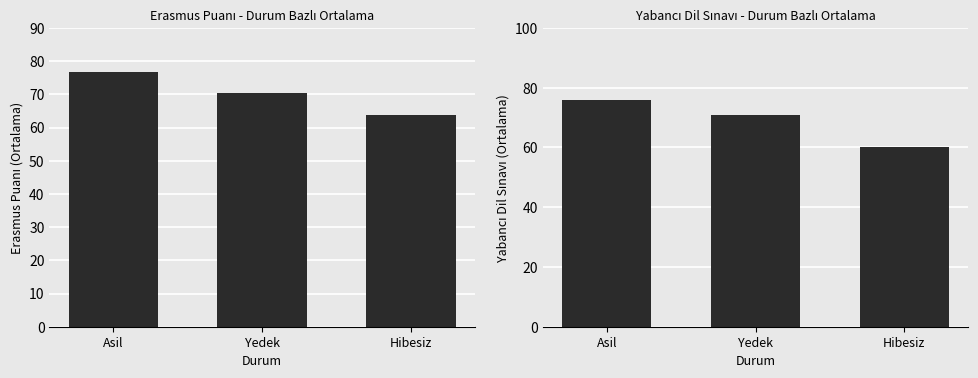

At Hibesiz, list the series in order from smallest to largest.

Yabancı Dil Sınavı, Erasmus Puanı